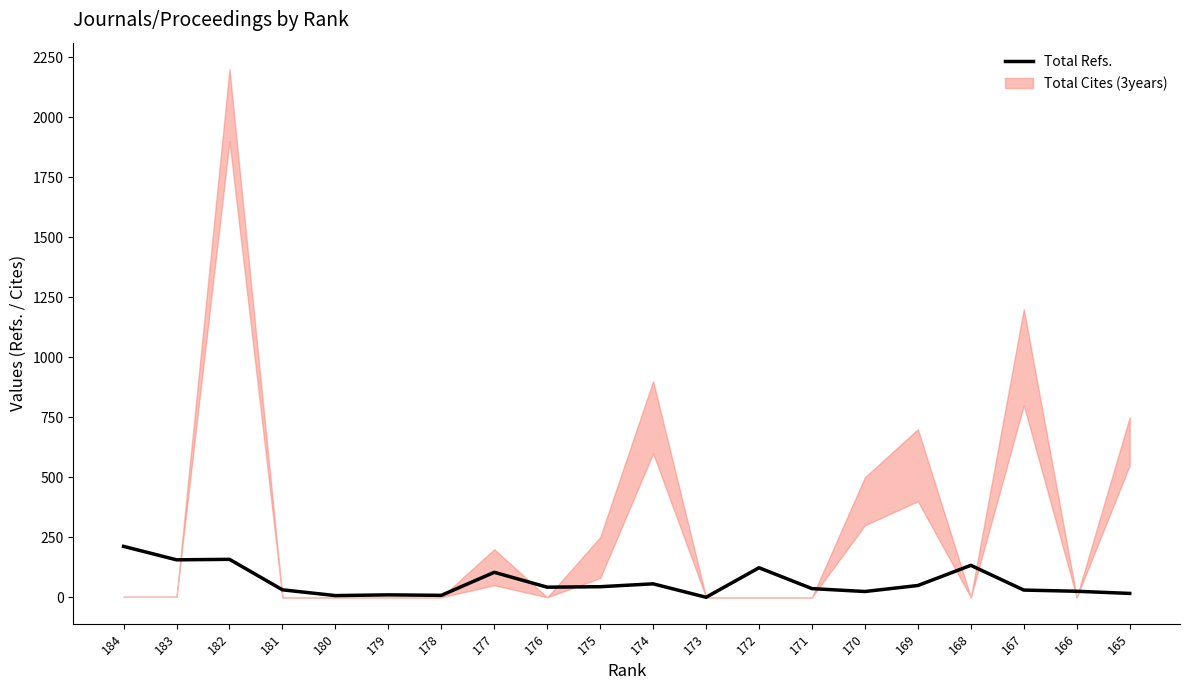

Reading left to right, extract all data points from this chart.

212	156	158	31	7	10	8	104	42	44	56	0	123	36	24	49	133	30	25	16